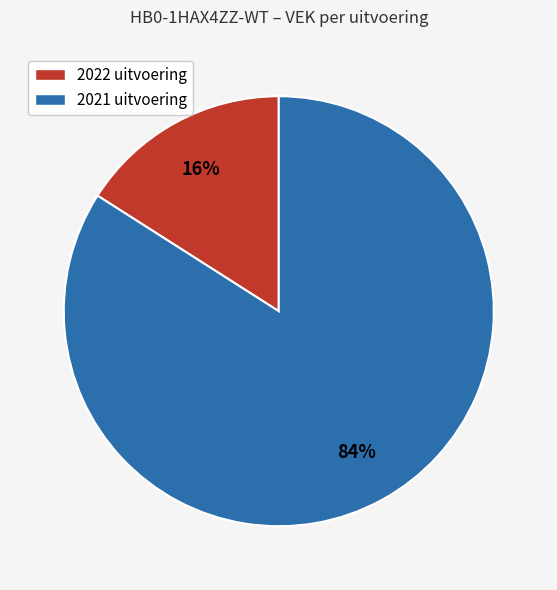

Which has a higher value, 2021 uitvoering or 2022 uitvoering?

2021 uitvoering